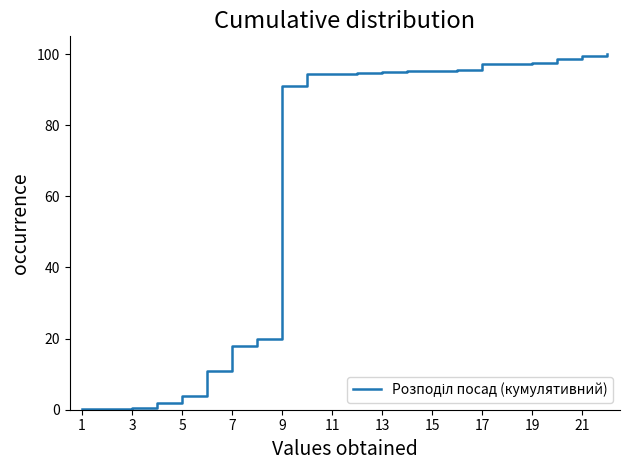

What is the maximum value shown in the chart?

100.0